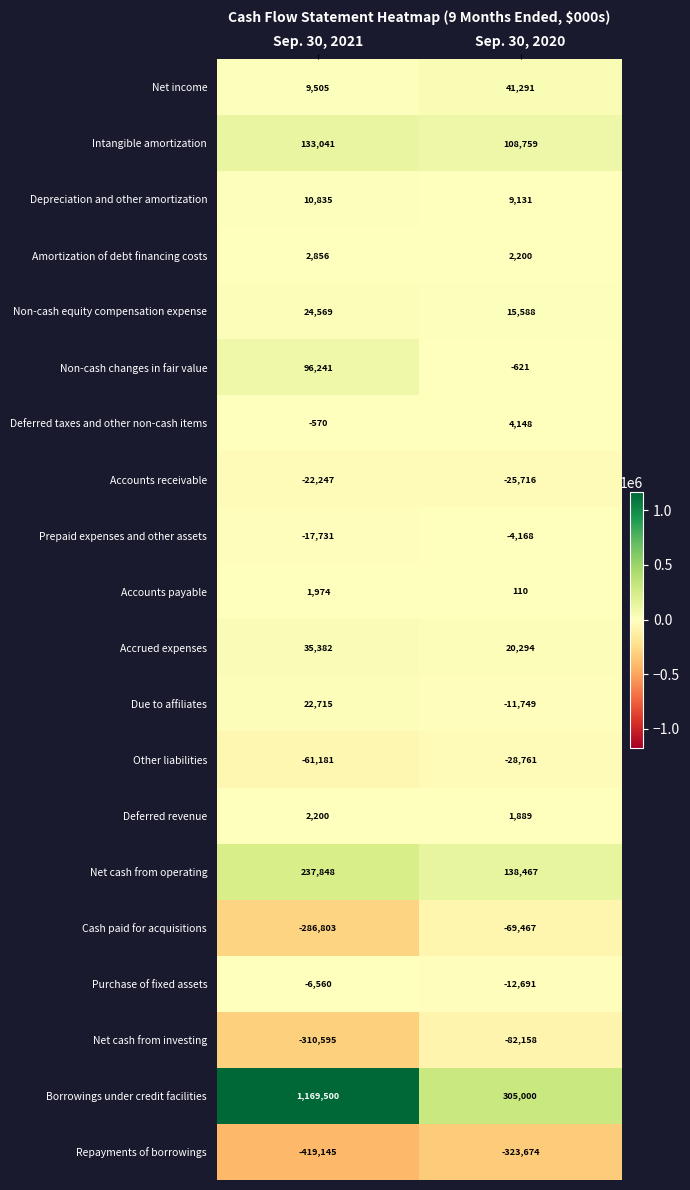

True or false: Accounts payable has a value of 1974 at Sep. 30, 2021.

True